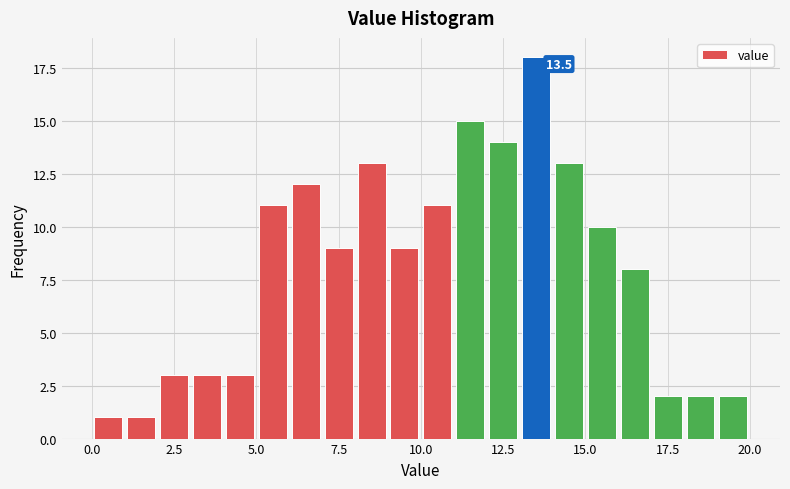

Around what value on the x-axis is the tallest bar? Give the approximate position of its centre, as read against the axis.

13.5